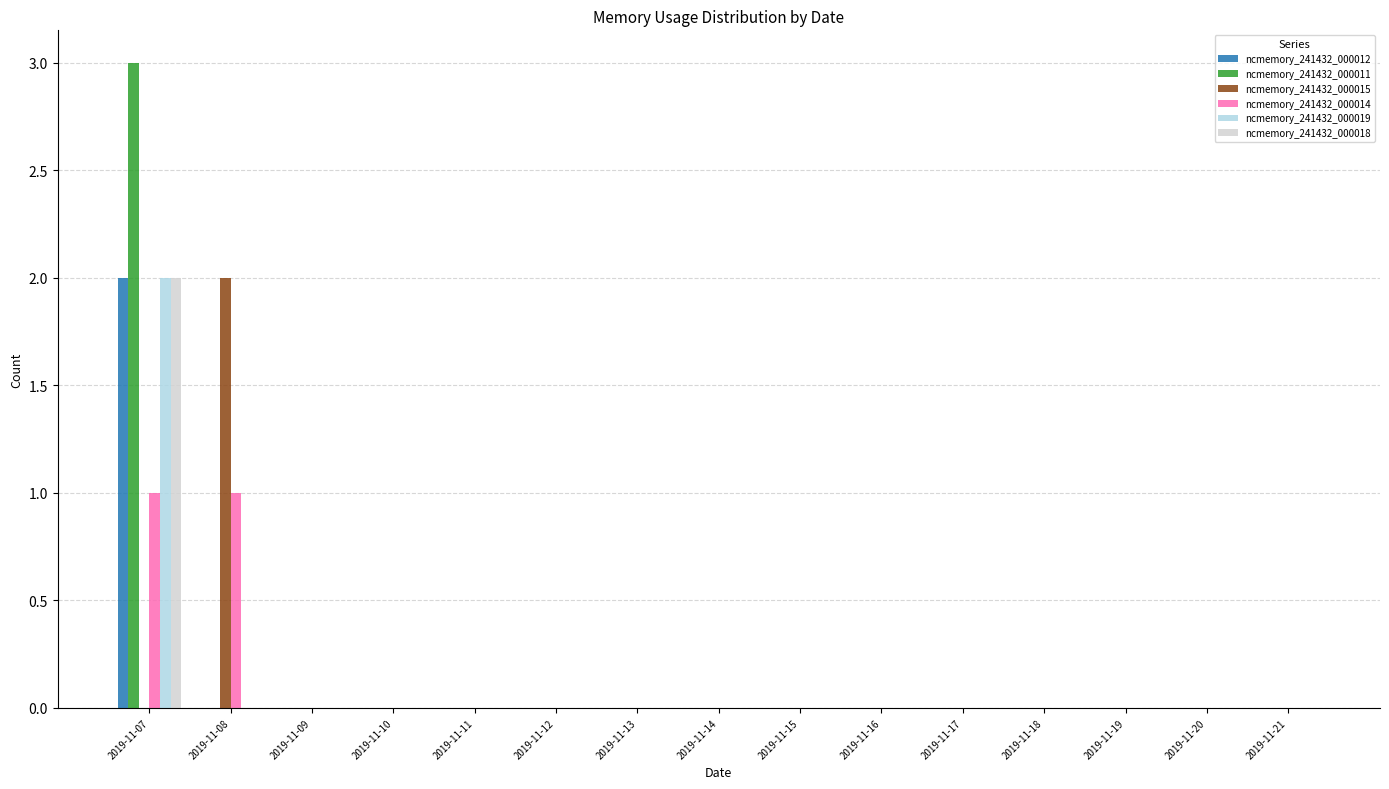

How many series are shown in this chart?

6